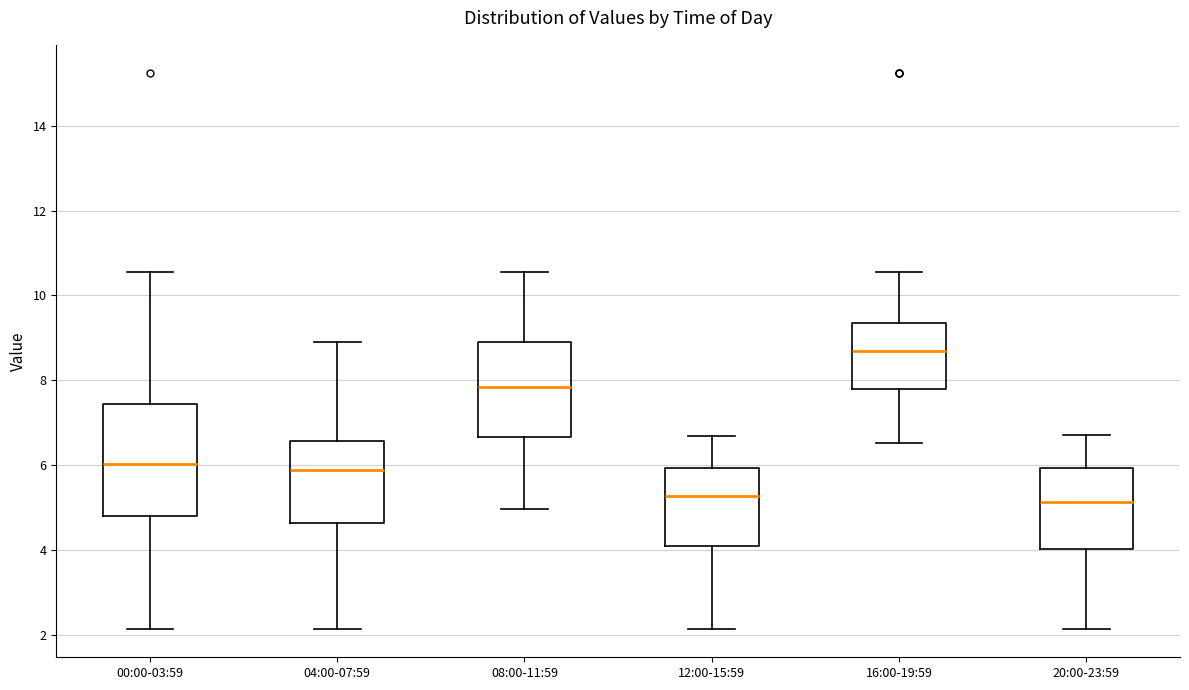

Reading left to right, read every box against the y-axis: the position of its median line, the range the box covers, and the ends of its whiskers. The values are not printed on the chart, so give them approximately, as read against the axis.

00:00-03:59: median 6.0, box 4.8 to 7.4, whiskers 2.2 to 10.6
04:00-07:59: median 5.8, box 4.6 to 6.6, whiskers 2.2 to 9.0
08:00-11:59: median 7.8, box 6.6 to 9.0, whiskers 5.0 to 10.6
12:00-15:59: median 5.2, box 4.2 to 6.0, whiskers 2.2 to 6.8
16:00-19:59: median 8.6, box 7.8 to 9.4, whiskers 6.6 to 10.6
20:00-23:59: median 5.2, box 4.0 to 6.0, whiskers 2.2 to 6.8